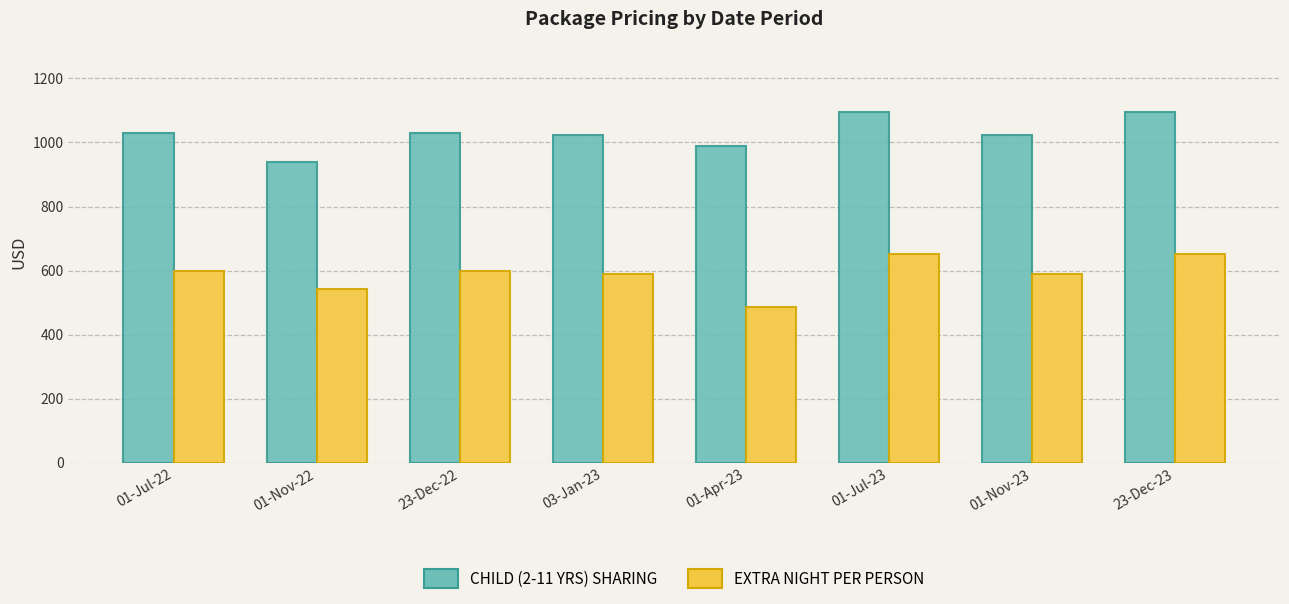

What is the approximate value of CHILD (2-11 YRS) SHARING at 01-Nov-22?

939